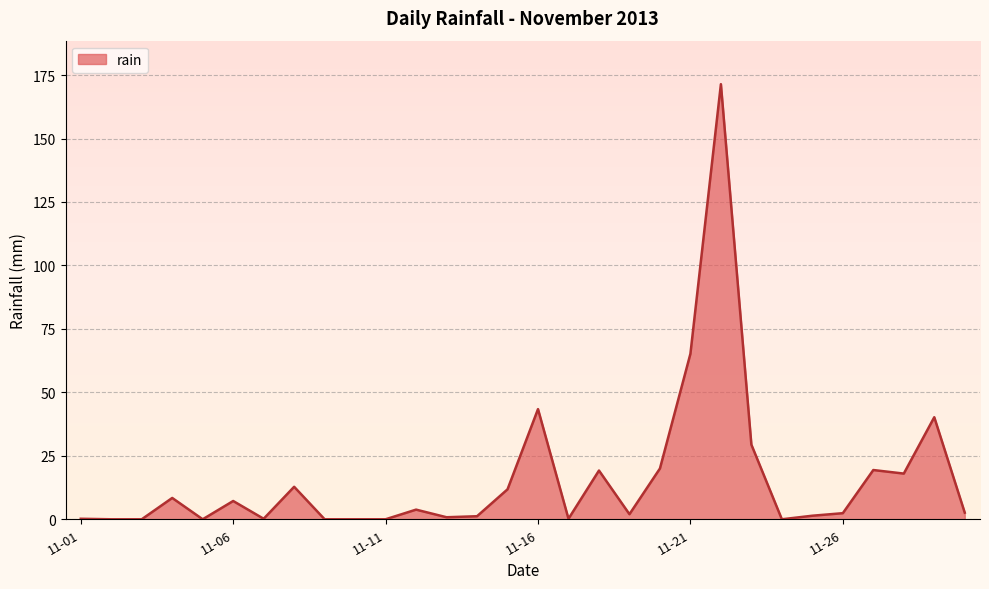

What is the maximum value shown in the chart?

171.4